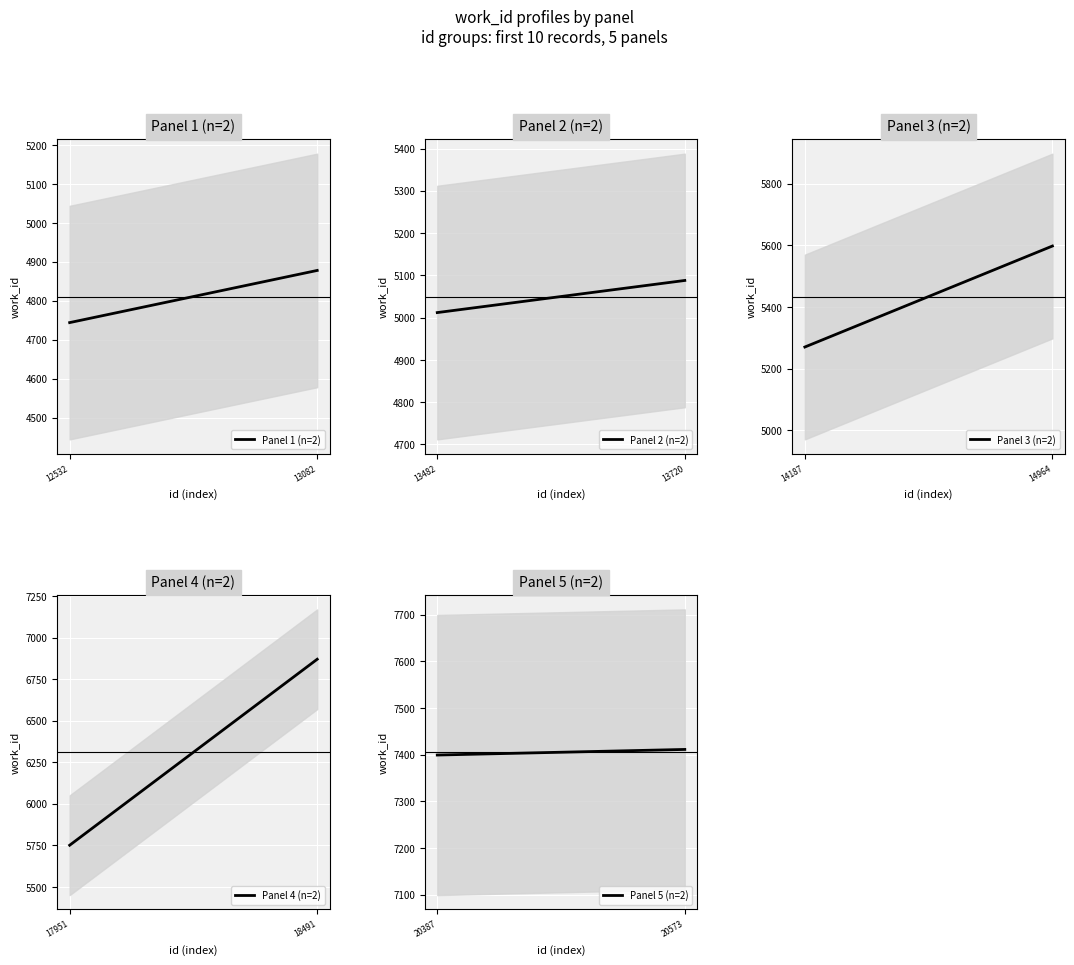

List the series in order of their peak value, highest first.

Panel 5 (n=2), Panel 4 (n=2), Panel 3 (n=2), Panel 2 (n=2), Panel 1 (n=2)